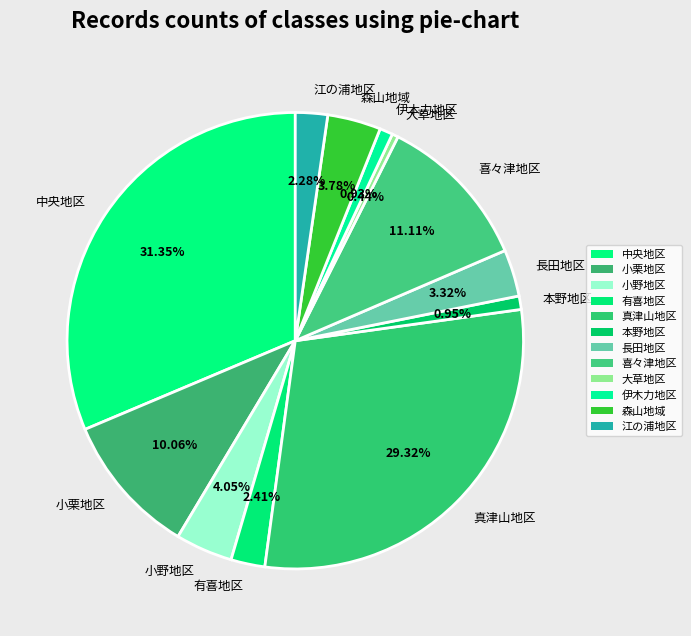

Is 長田地区 the majority of the pie?

No